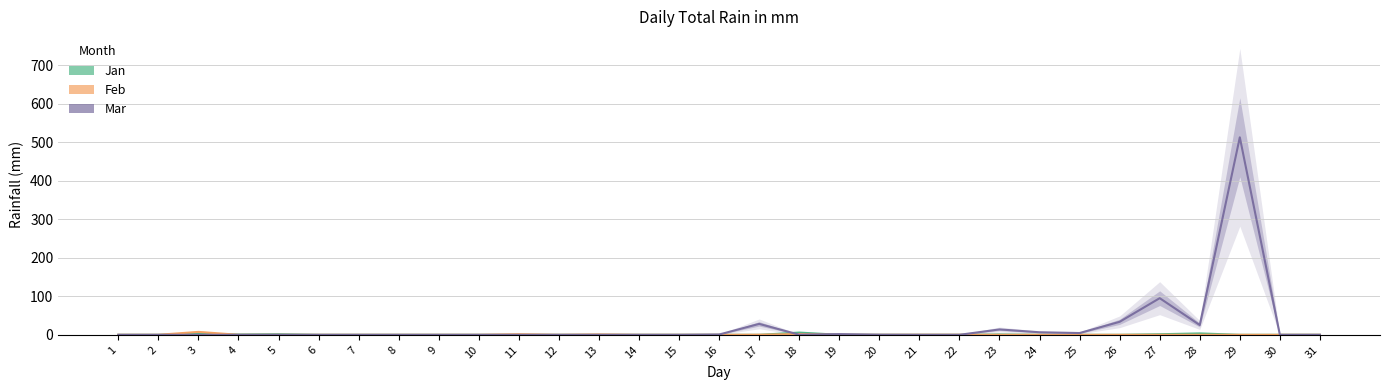

How many intersections are there between Feb and Jan?

3